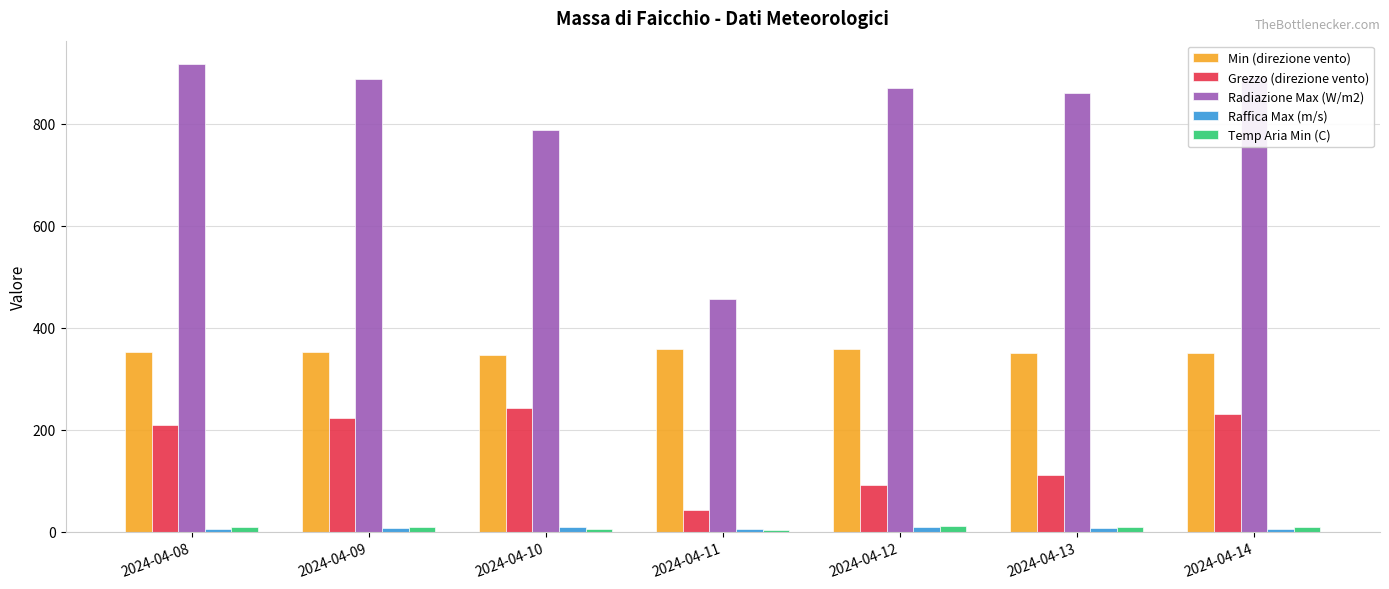

At how many categories does at least one series exceed 645?

6